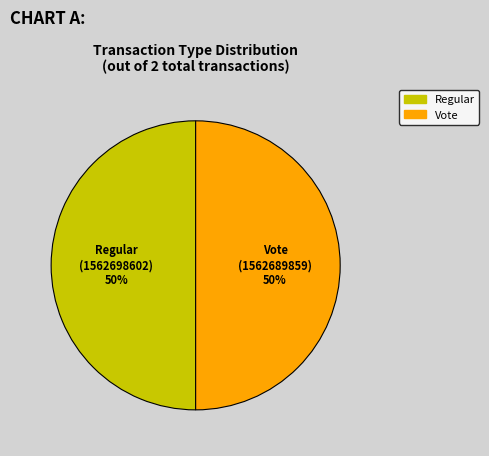

Combined, do Vote and Regular account for over 50%?

Yes